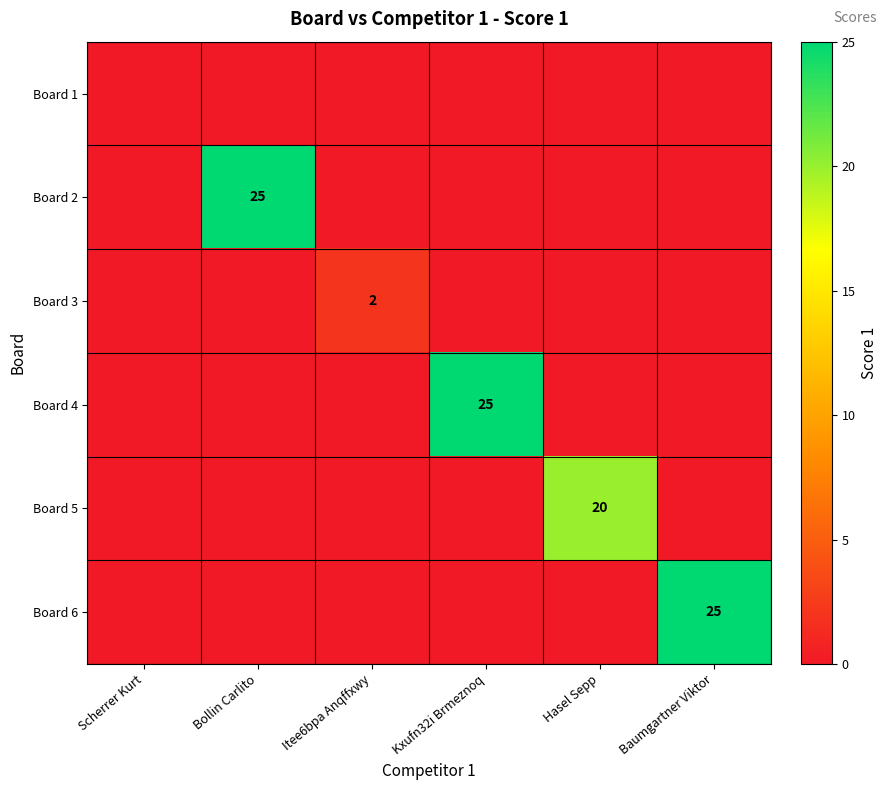

Is it true that Board 6 equals 15 at Baumgartner Viktor?

False